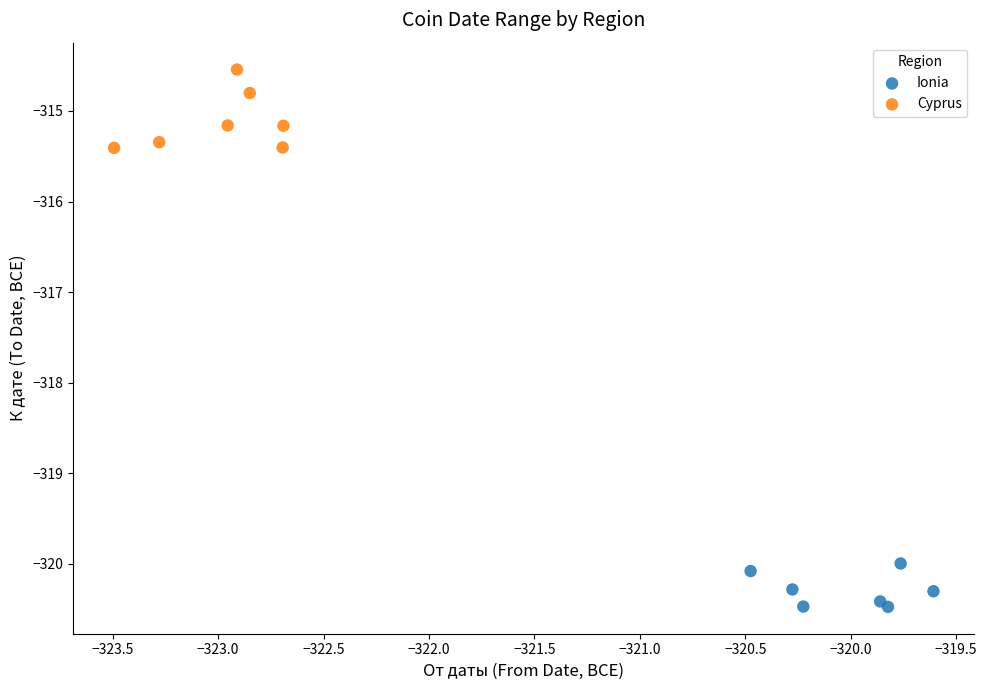

Which series reaches the minimum Y coordinate?

Ionia